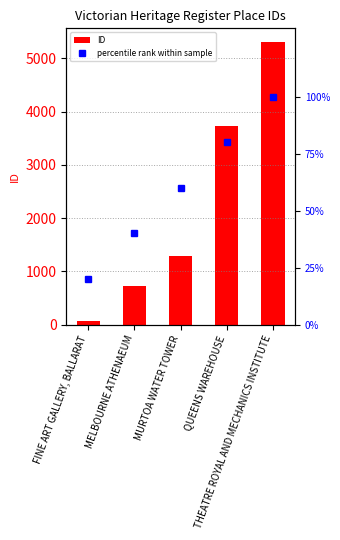

The value of percentile rank within sample at FINE ART GALLERY, BALLARAT is 20. True or false?

True